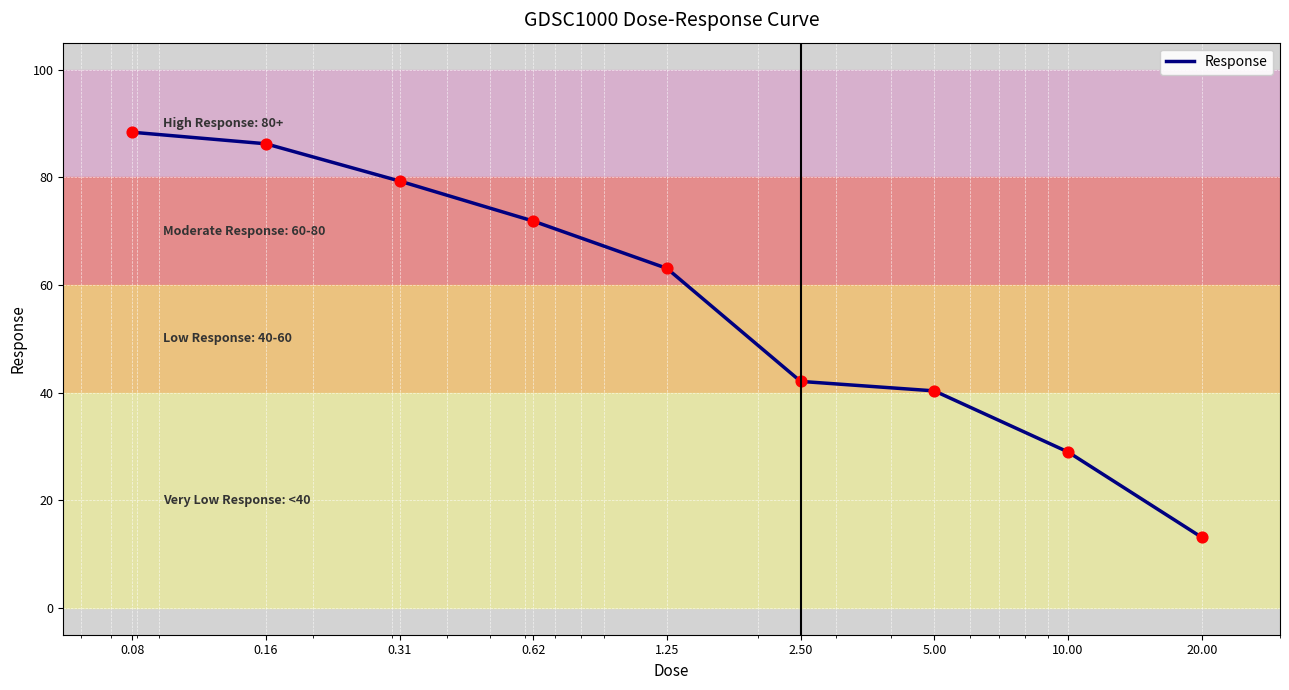

What is the minimum value shown in the chart?

13.1